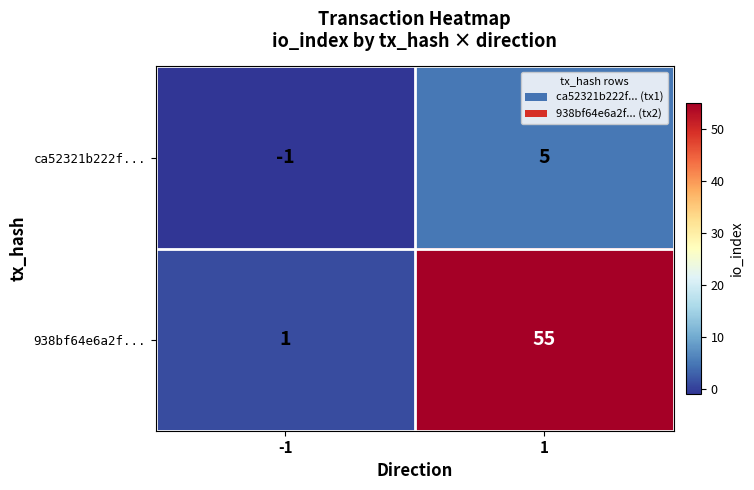

Rank the series by their average value, from highest to lowest.

938bf64e6a2f..., ca52321b222f...